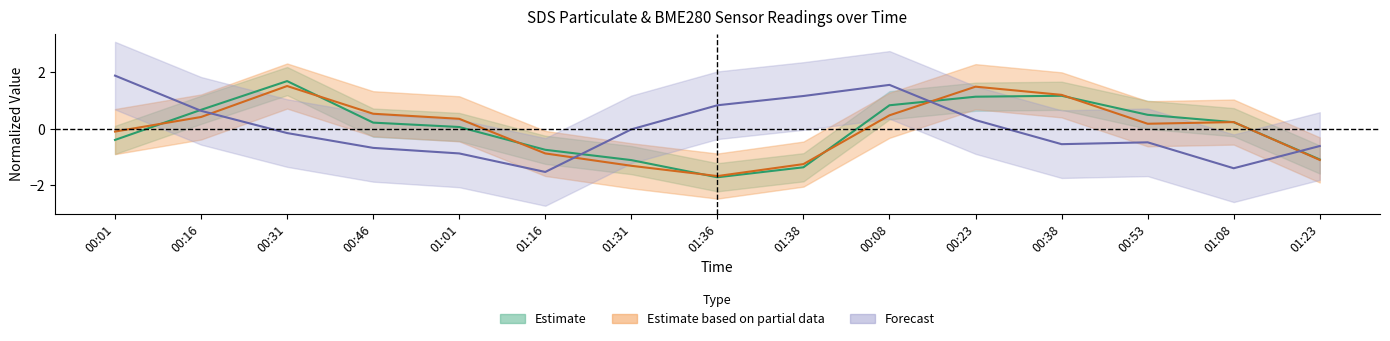

Is it true that SDS_P1 equals -1.7 at 01:36?

True